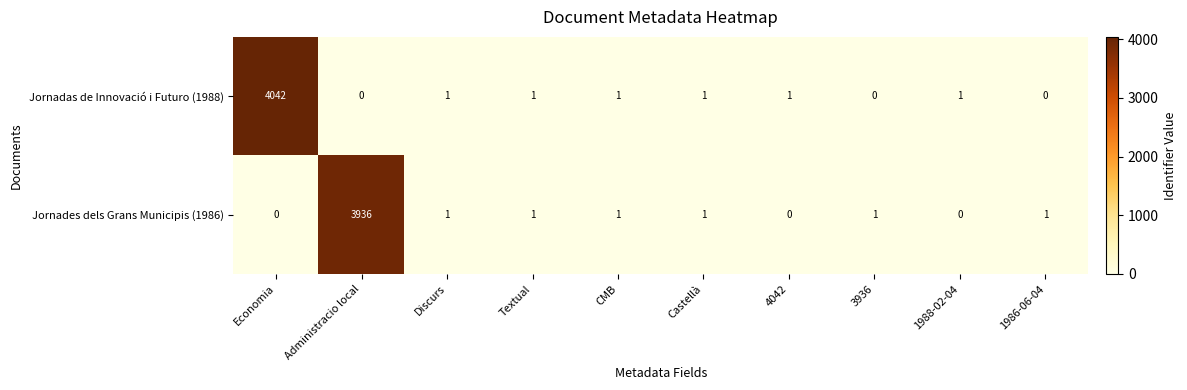

Where does the Jornades dels Grans Municipis (1986) series first go above 1?

Administracio local